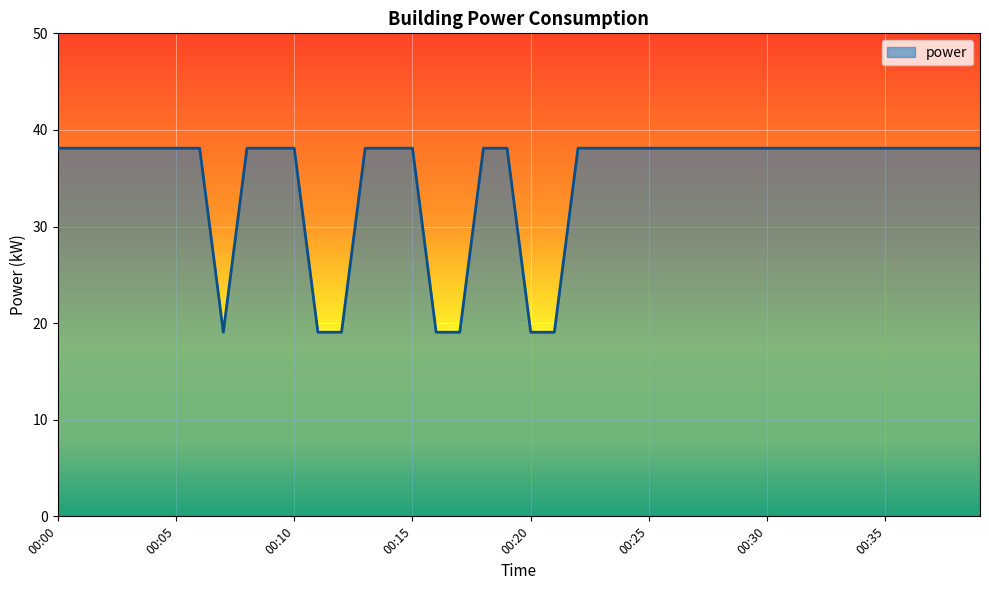

What is the minimum value shown in the chart?

19.1